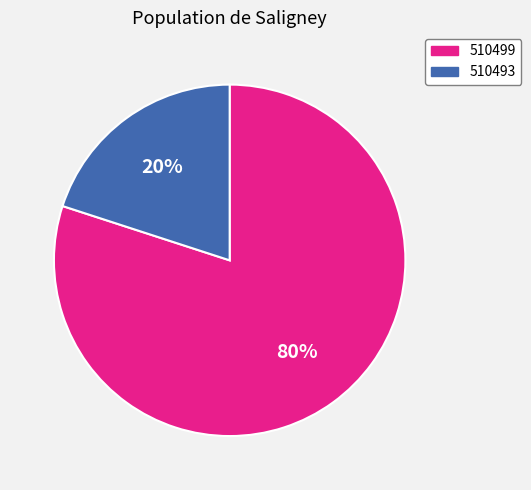

Is it true that 510493 is 12% of the pie?

False